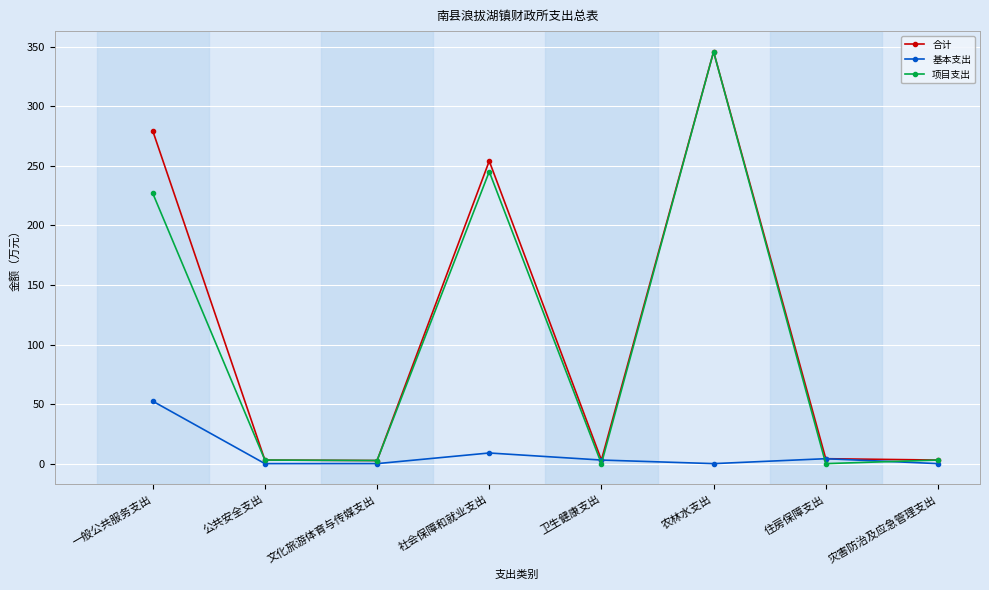

What is the maximum value for 项目支出?

345.8